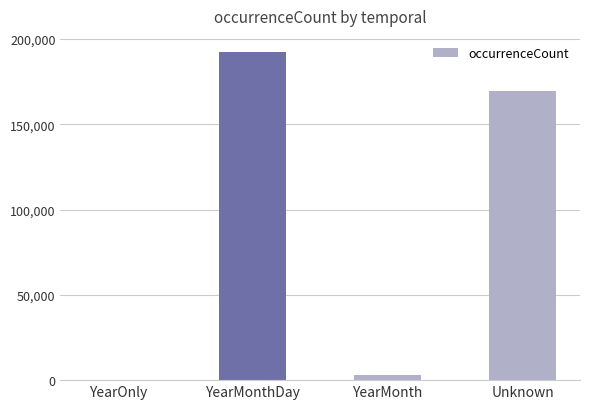

Which has a higher value, Unknown or YearMonthDay?

YearMonthDay